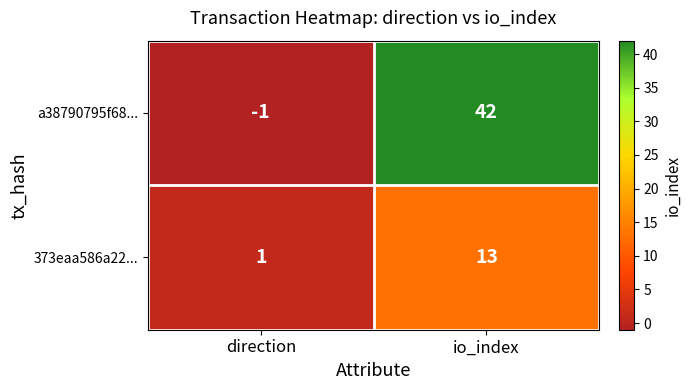

At io_index, list the series in order from largest to smallest.

a38790795f68..., 373eaa586a22...